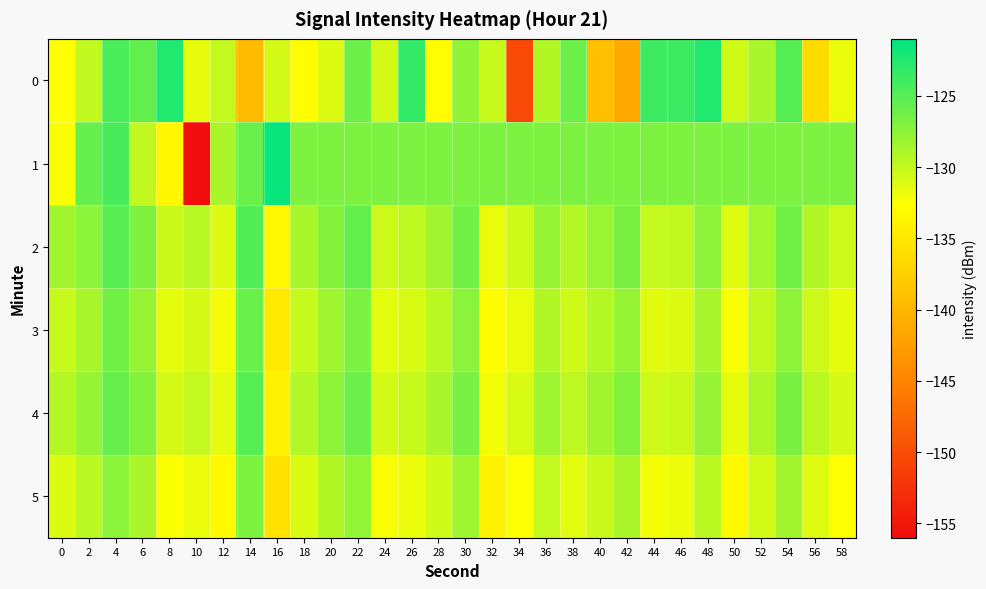

Which series changed the most between 10 and 56?

1